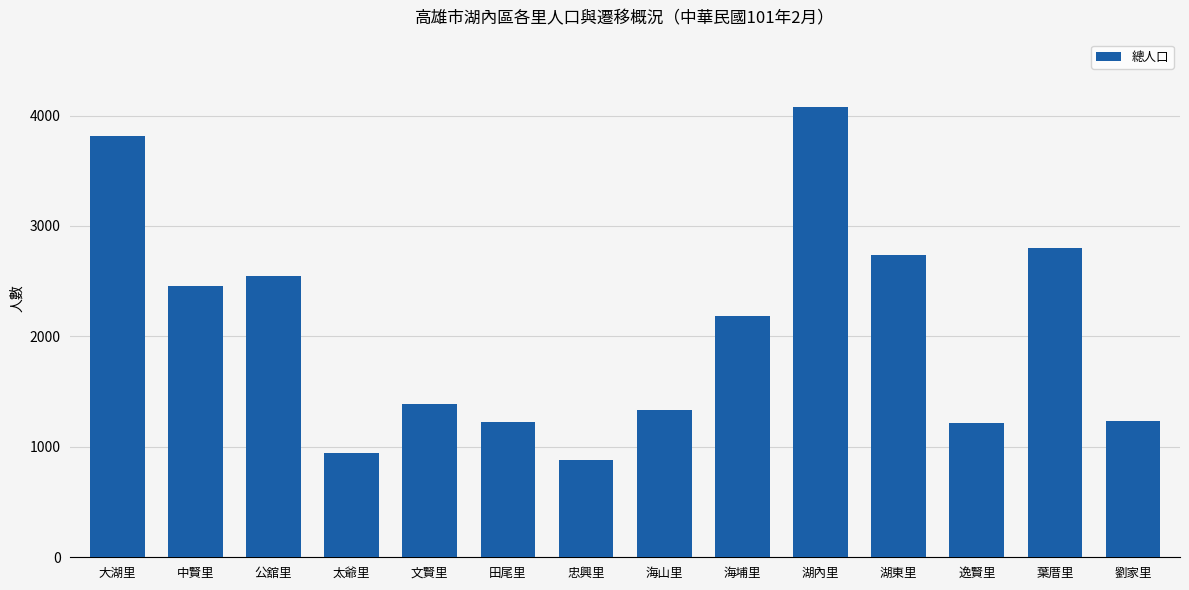

Between 逸賢里 and 葉厝里, which is larger?

葉厝里